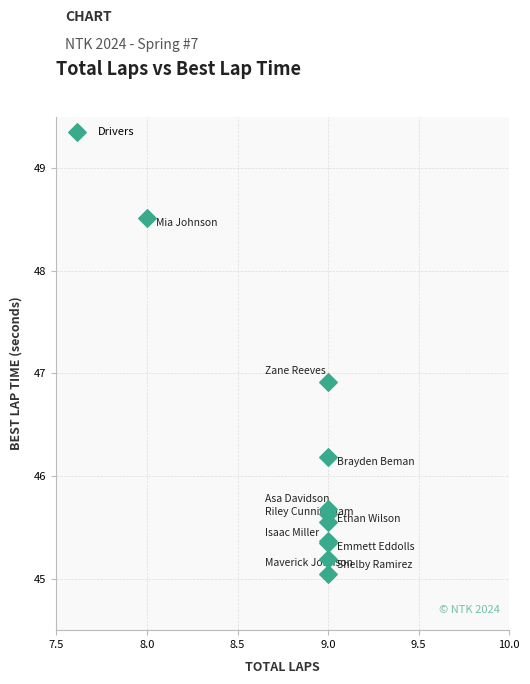

What Y value in the scatter plot is closest to 46?

46.2